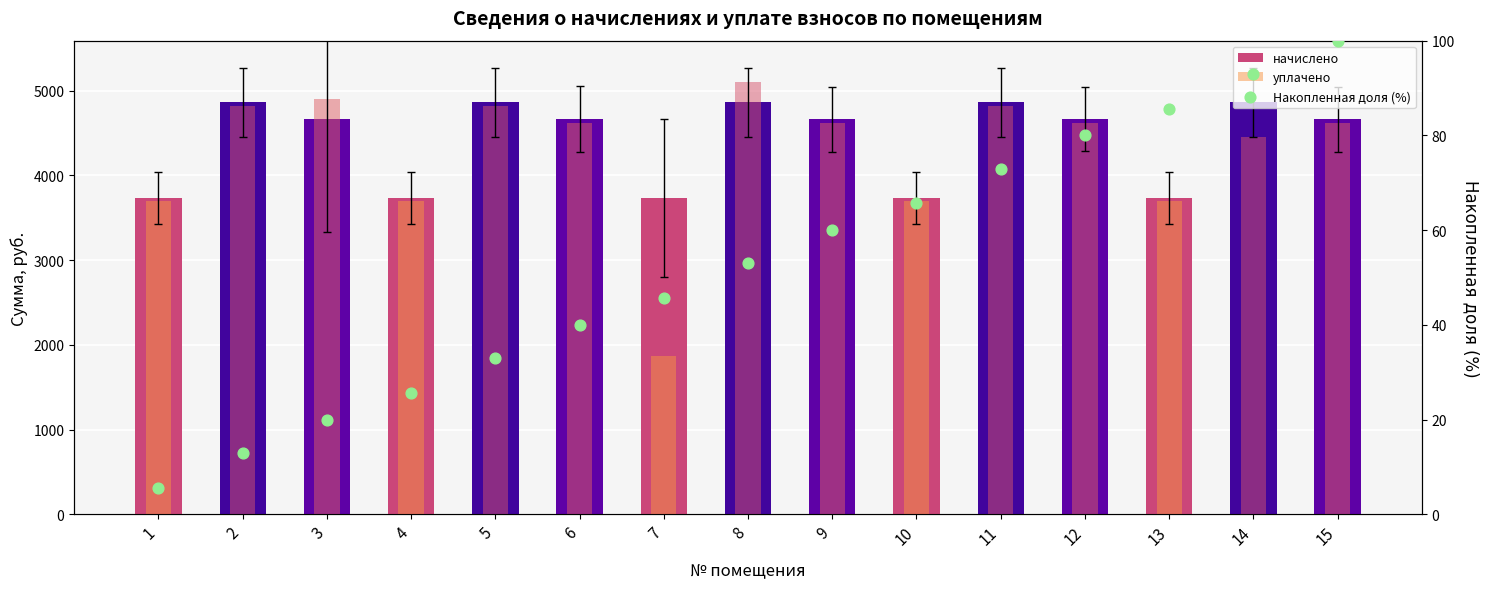

Which series contains the highest Y value?

уплачено